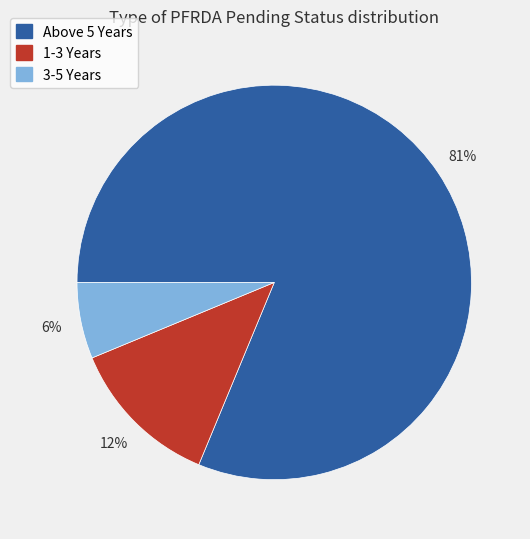

The 1-3 Years slice represents 12% of the pie. True or false?

True